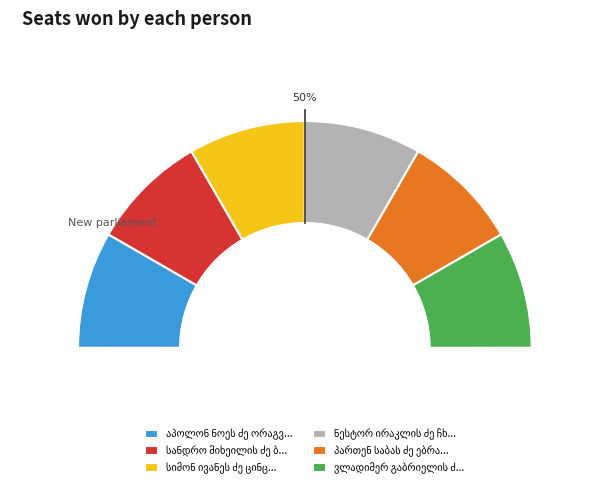

What is the smallest slice in the pie chart?

აპოლონ ნოეს ძე ორაგველიძე